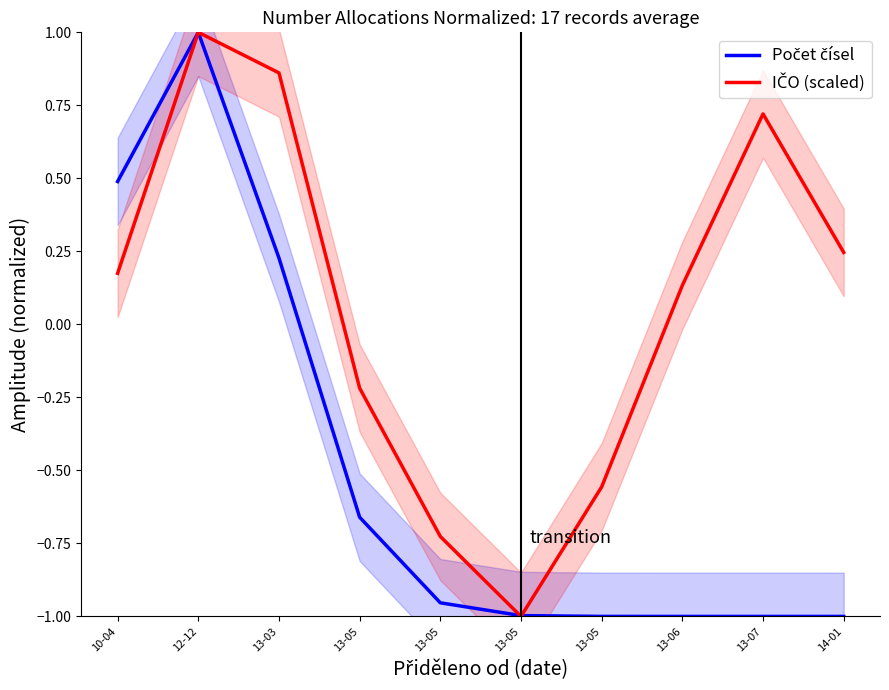

What value does the IČO (scaled) series have at 14-01?

0.2